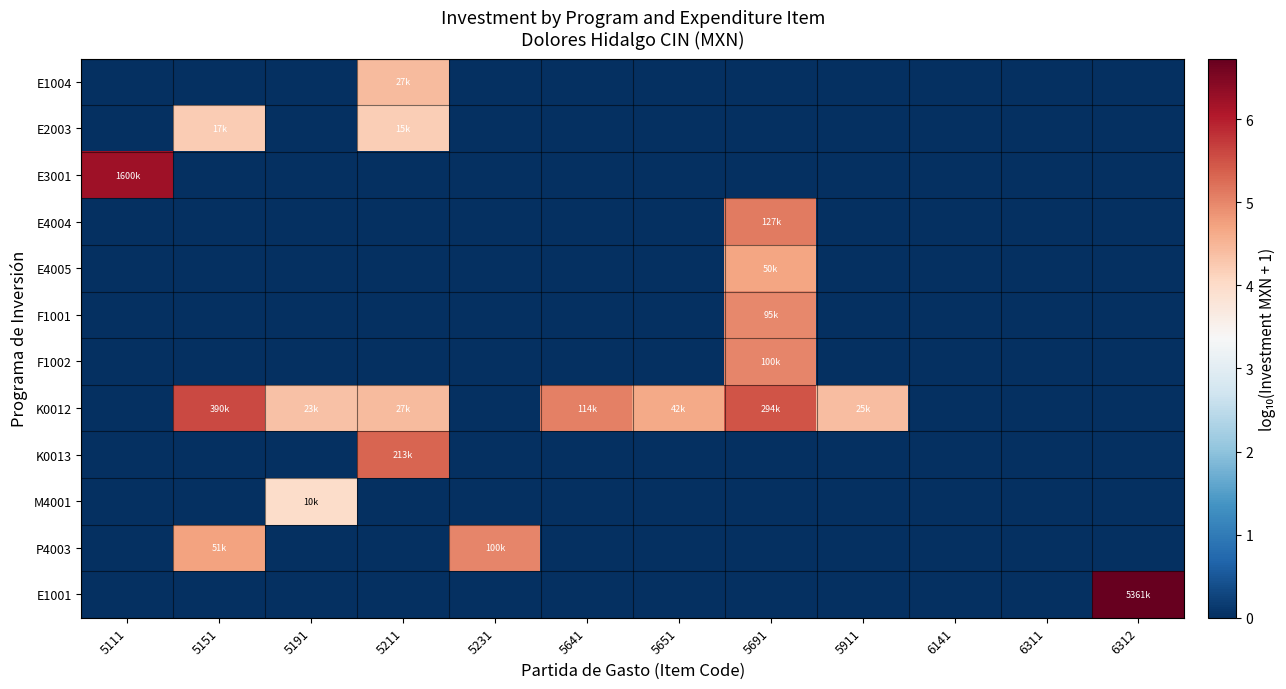

List the series in order of their peak value, lowest first.

M4001, E2003, E1004, E4005, F1001, F1002, P4003, E4004, K0013, K0012, E3001, E1001